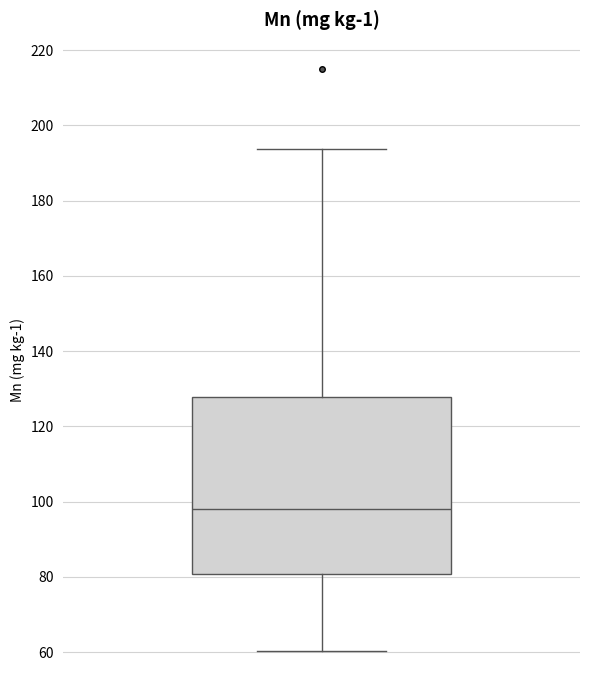

Transcribe this box plot: give where the median line is, the range the box spans, and where the two whiskers end, as read against the y-axis. The values are not printed on the chart, so give them approximately, as read against the axis.

median 98, box 80 to 128, whiskers 60 to 194